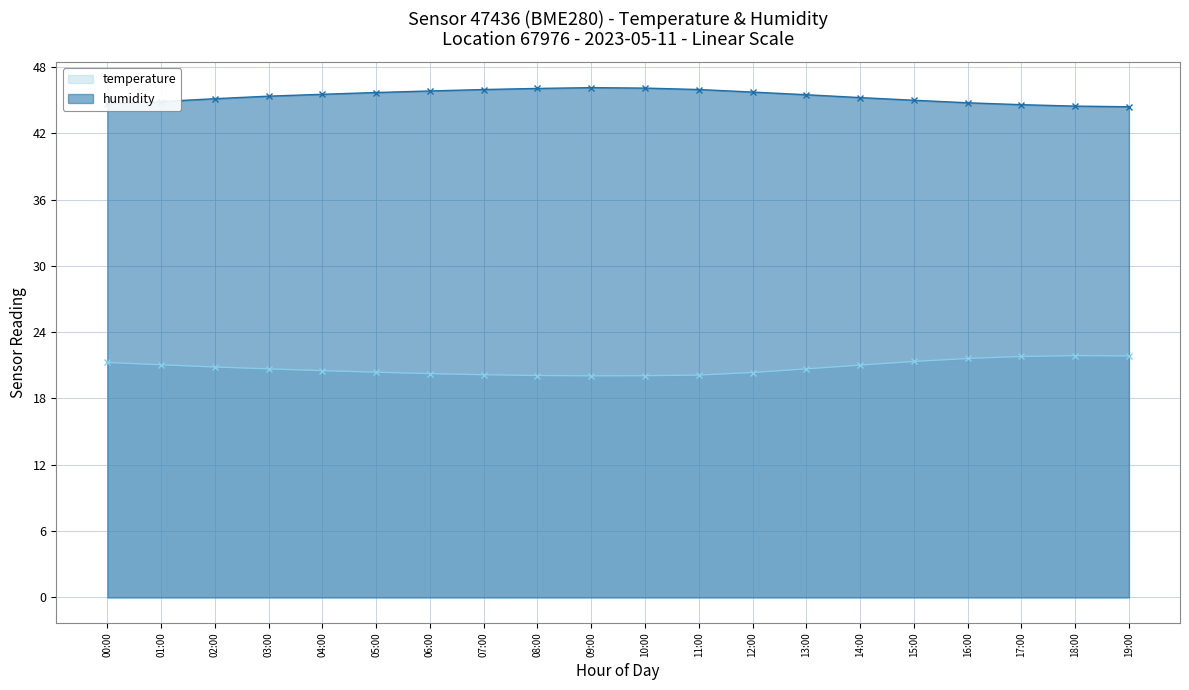

Which series has the largest total across all categories?

humidity